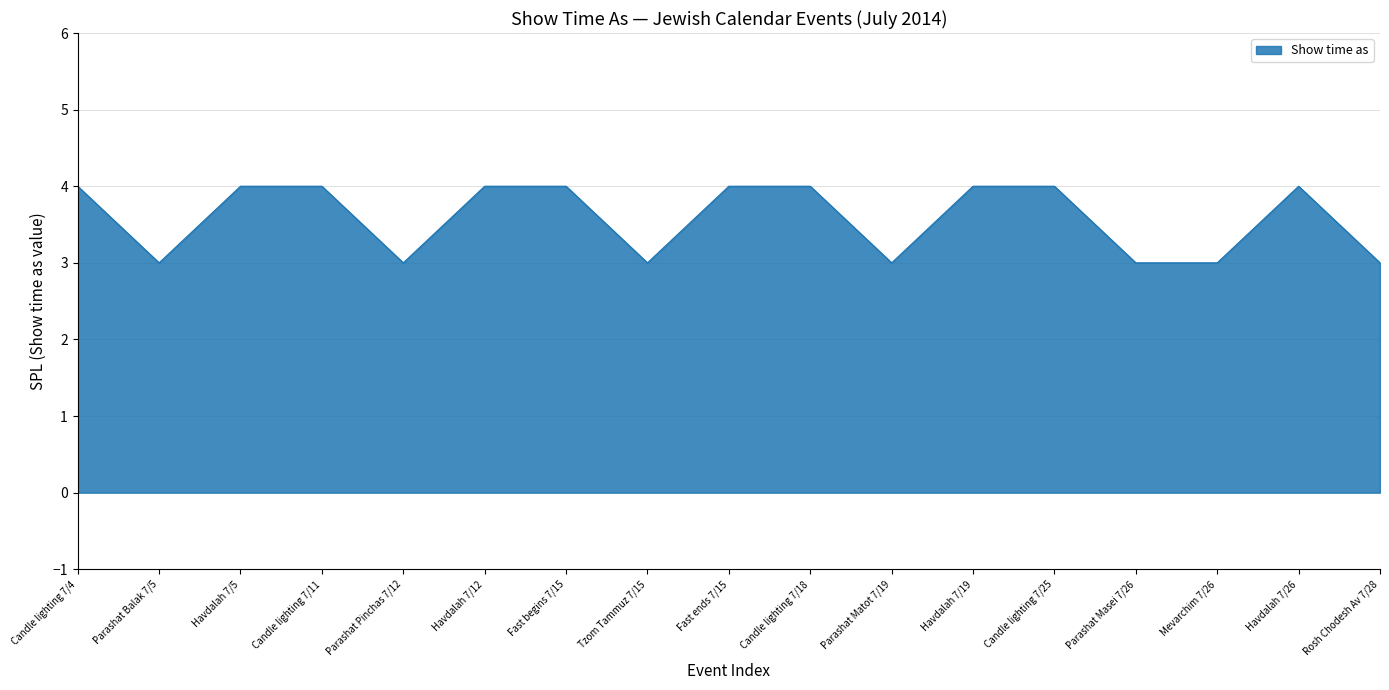

The value at Candle lighting 7/11 is 7. True or false?

False